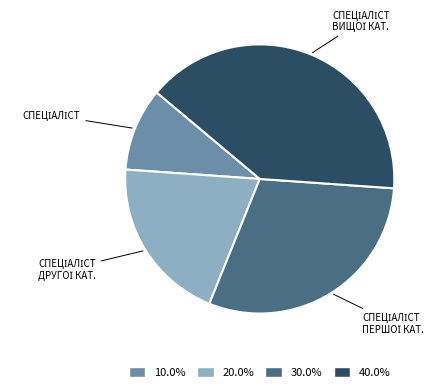

Does 40.0% account for over 50% of the chart?

No